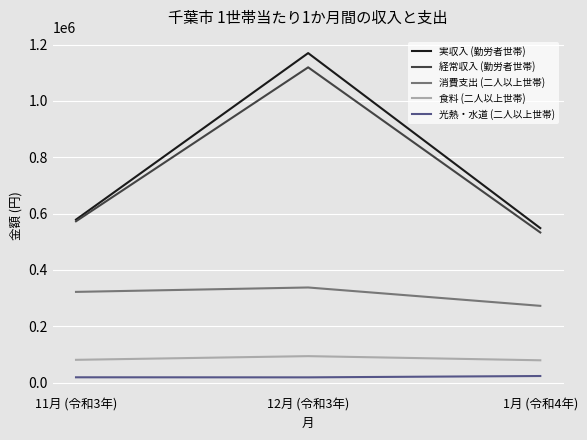

What is the lowest value of the 経常収入 (勤労者世帯) series?

533002